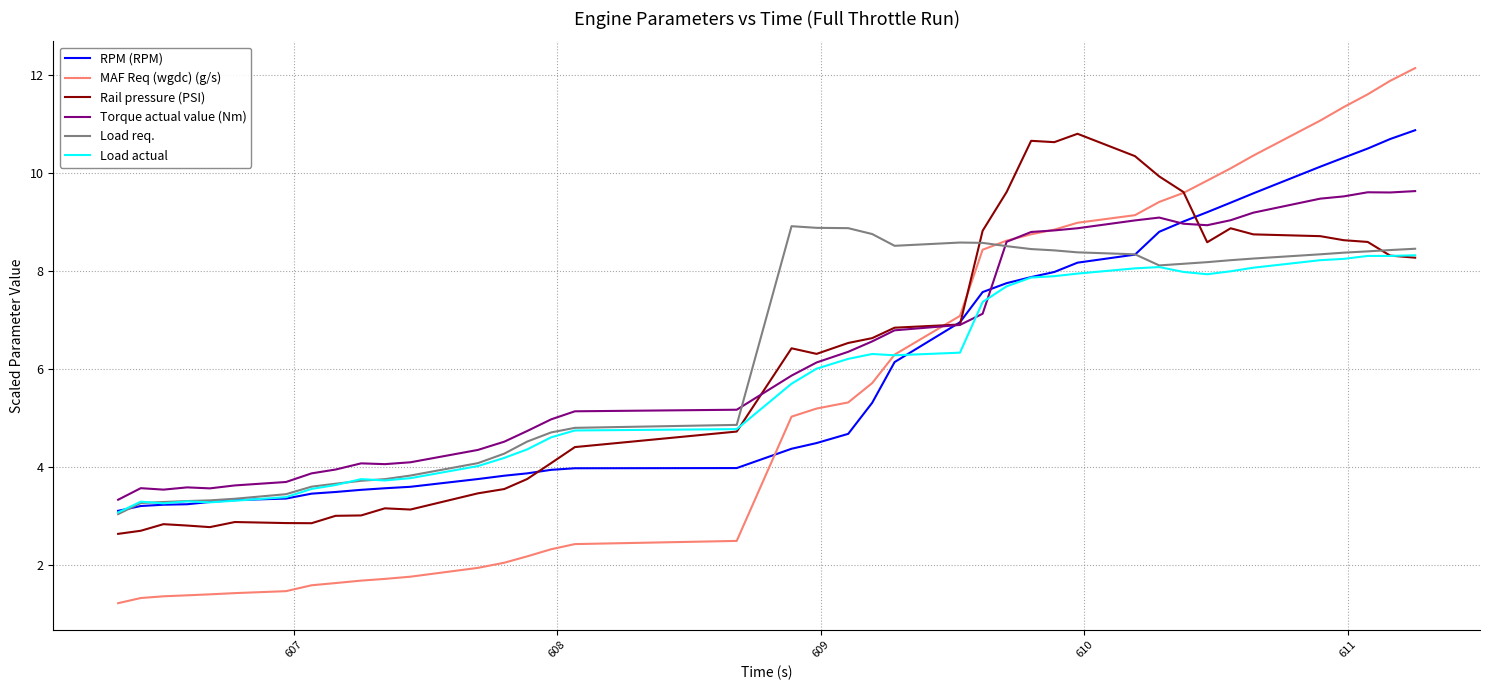

What is the minimum value shown in the chart?

1.2